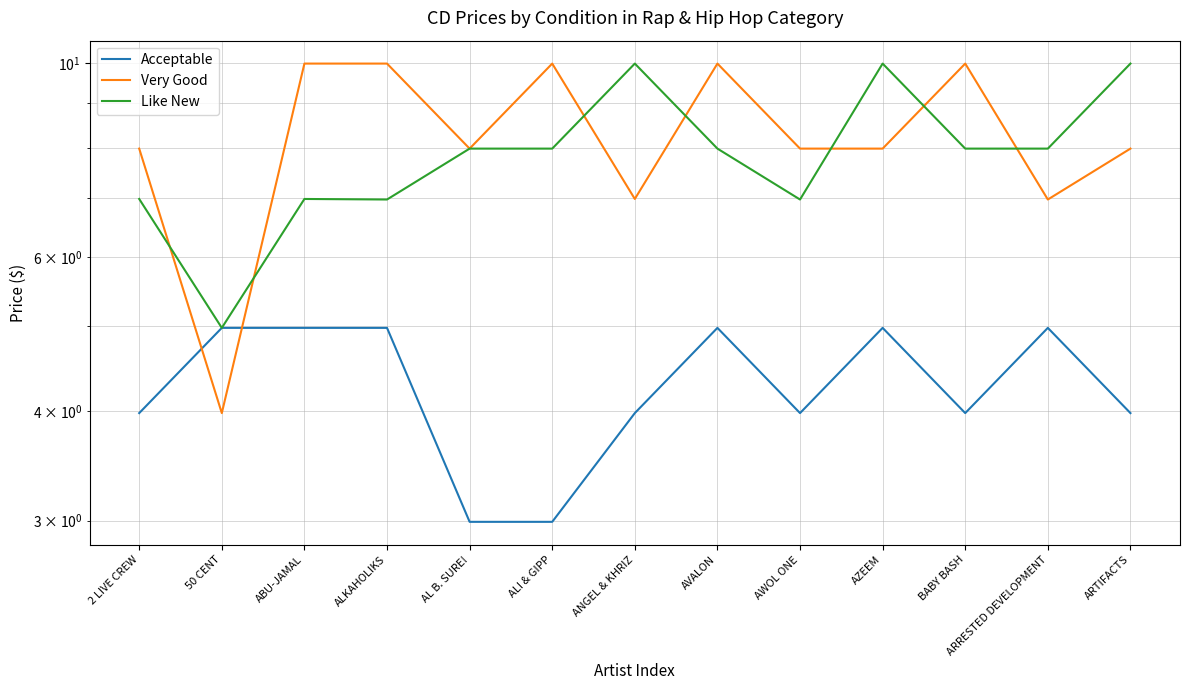

What position from the right is ARTIFACTS?

1